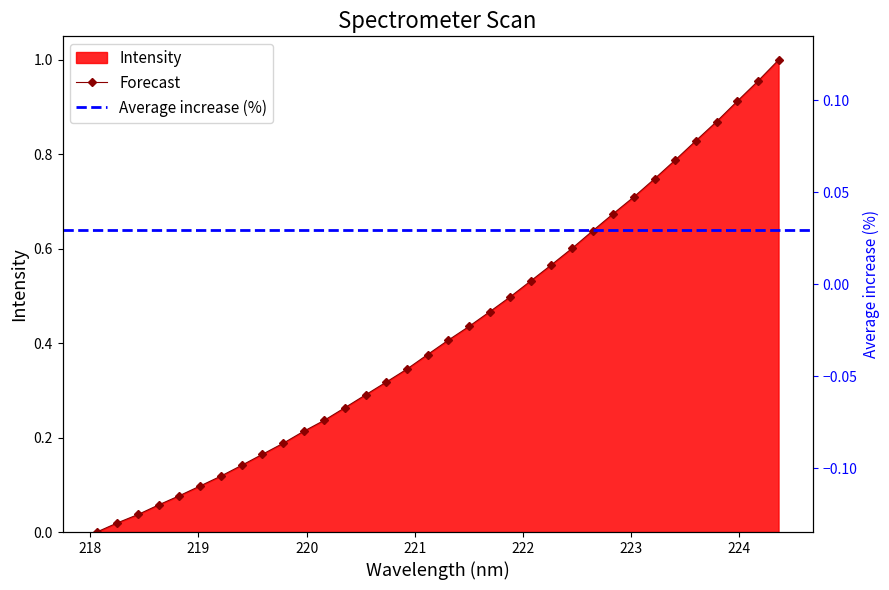

Reading left to right, extract all data points from this chart.

218.0596=0.0	218.2508=0.0	218.442=0.0	218.6332=0.1	218.8244=0.1	219.0156=0.1	219.2067=0.1	219.3979=0.1	219.589=0.2	219.7801=0.2	219.9712=0.2	220.1623=0.2	220.3533=0.3	220.5444=0.3	220.7354=0.3	220.9264=0.3	221.1174=0.4	221.3083=0.4	221.4993=0.4	221.6902=0.5	221.8812=0.5	222.0721=0.5	222.263=0.6	222.4538=0.6	222.6447=0.6	222.8355=0.7	223.0264=0.7	223.2172=0.7	223.408=0.8	223.5987=0.8	223.7895=0.9	223.9802=0.9	224.1709=1.0	224.3616=1.0